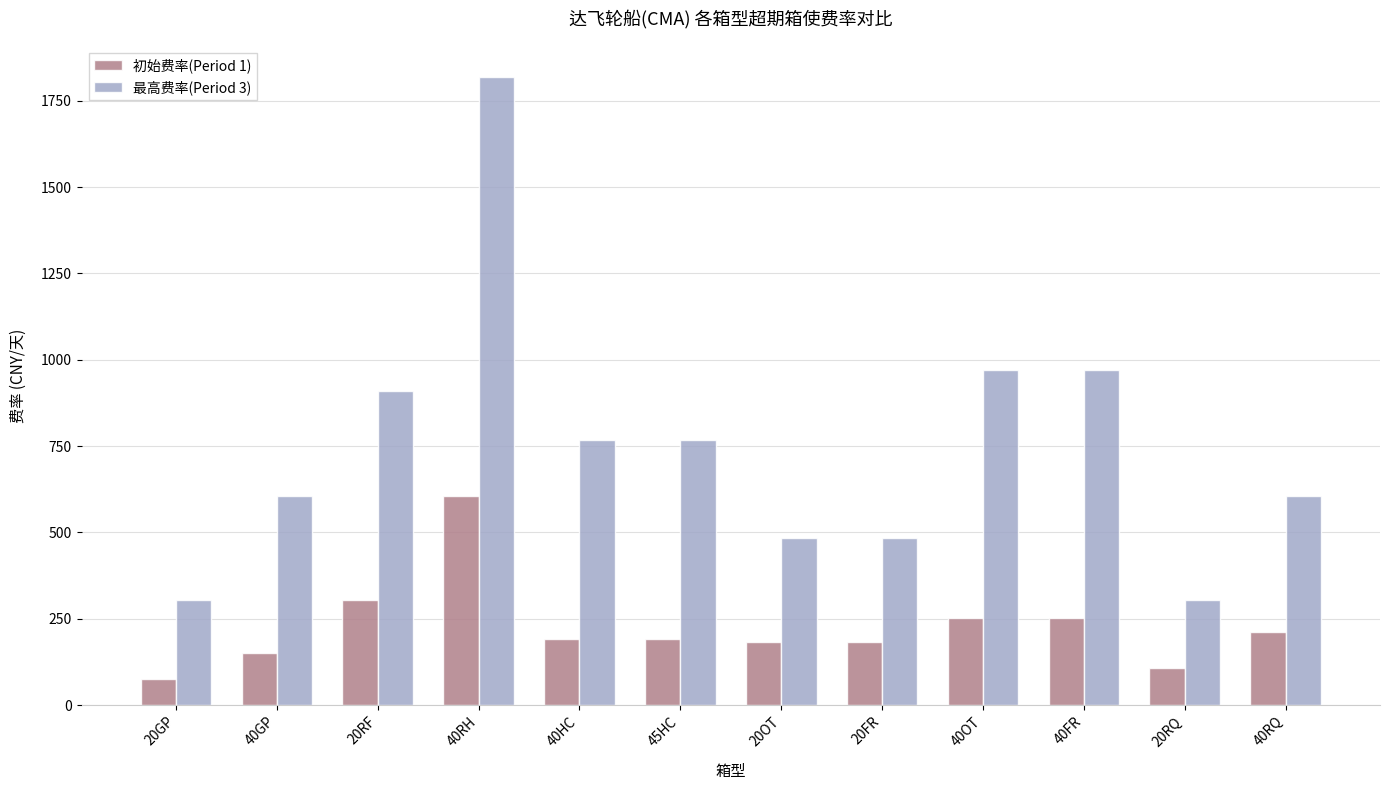

At how many categories does at least one series exceed 1150?

1